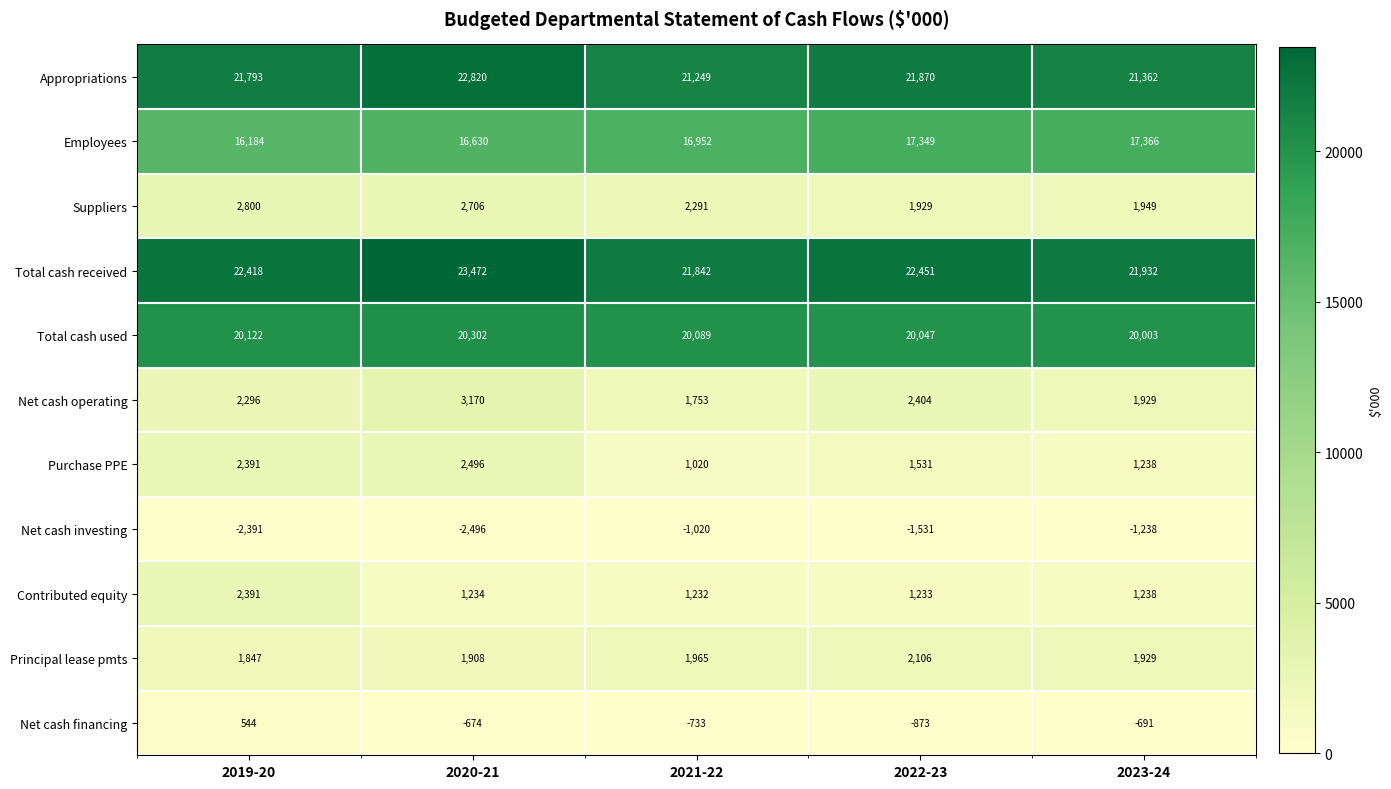

Which series has the largest total across all categories?

Total cash received